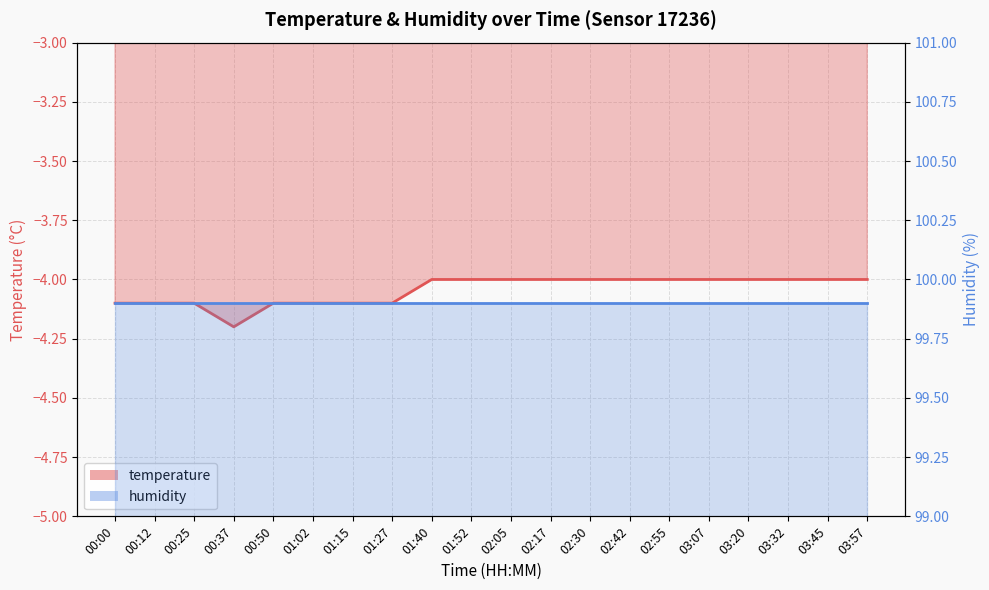

What is the value of the 20th point from the left?

-4.0